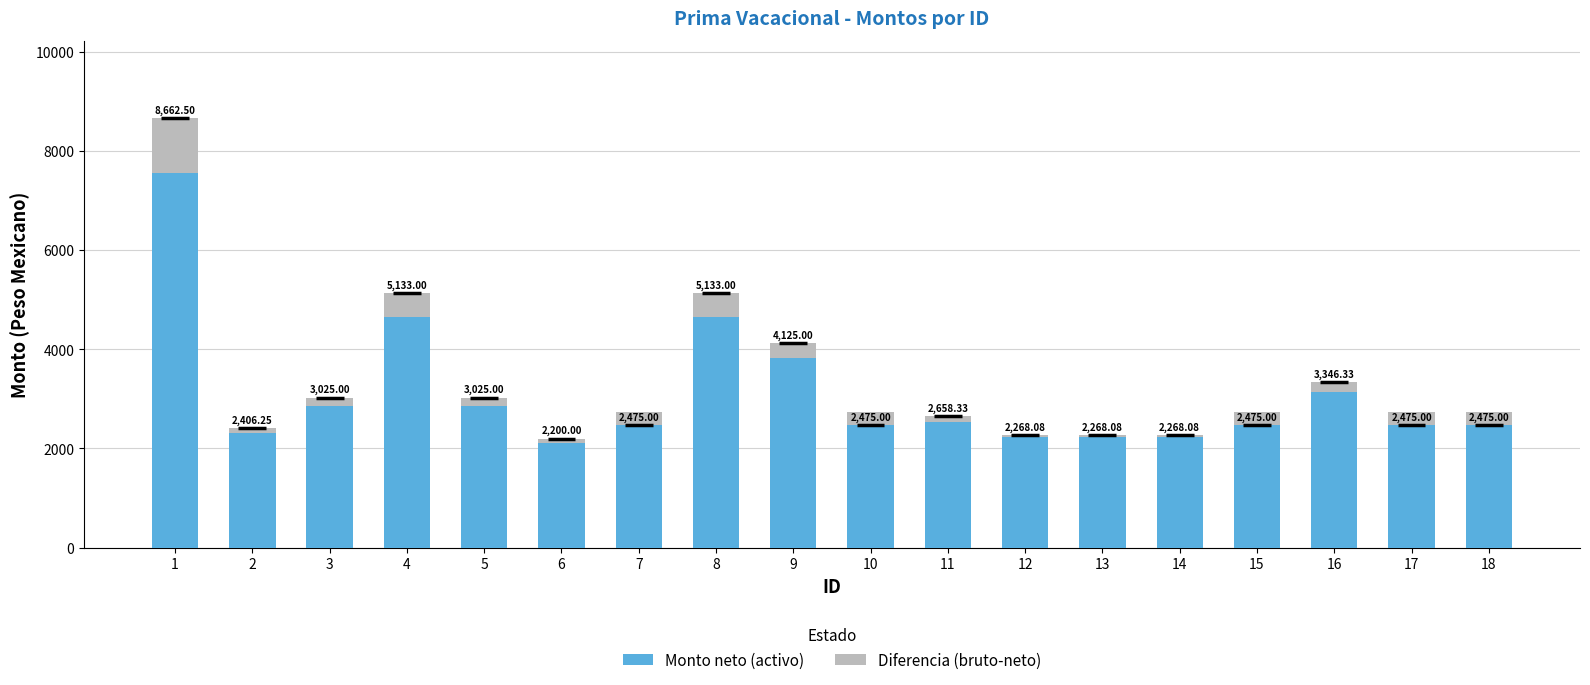

What is the value of the Diferencia (bruto-neto) bar at the 11th from the left?

129.3